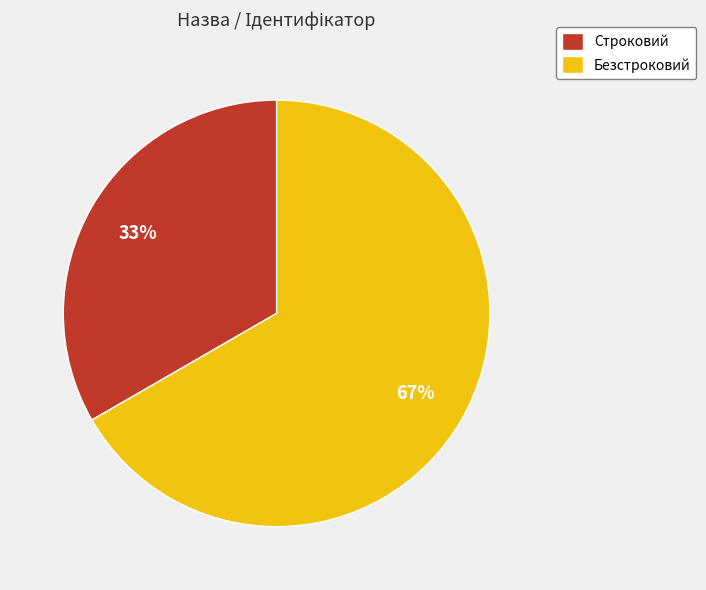

Is it true that Строковий is 45% of the pie?

False